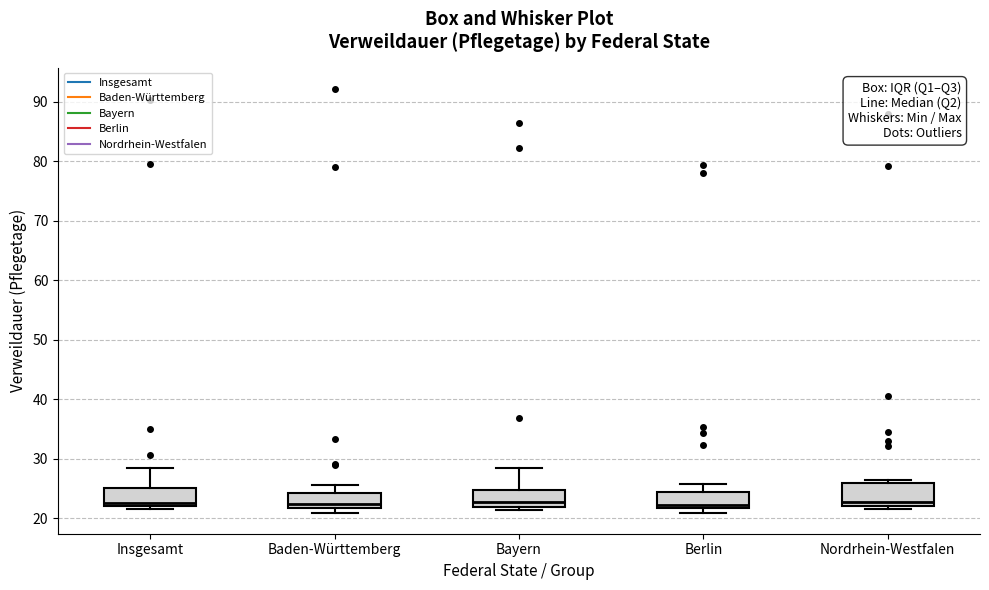

Reading left to right, transcribe this box plot: for each box, give where its median line is, the range the box spans, and where its two whiskers end, as read against the y-axis. The values are not printed on the chart, so give them approximately, as read against the axis.

Insgesamt: median 23, box 22 to 25, whiskers 22 (just below the box's lower edge) to 28
Baden-Württemberg: median 22 (just above the box's lower edge), box 22 to 24, whiskers 21 to 26
Bayern: median 23, box 22 to 25, whiskers 21 to 28
Berlin: median 22 (just above the box's lower edge), box 22 to 25, whiskers 21 to 26
Nordrhein-Westfalen: median 23, box 22 to 26, whiskers 22 (just below the box's lower edge) to 26 (just above the box's upper edge)